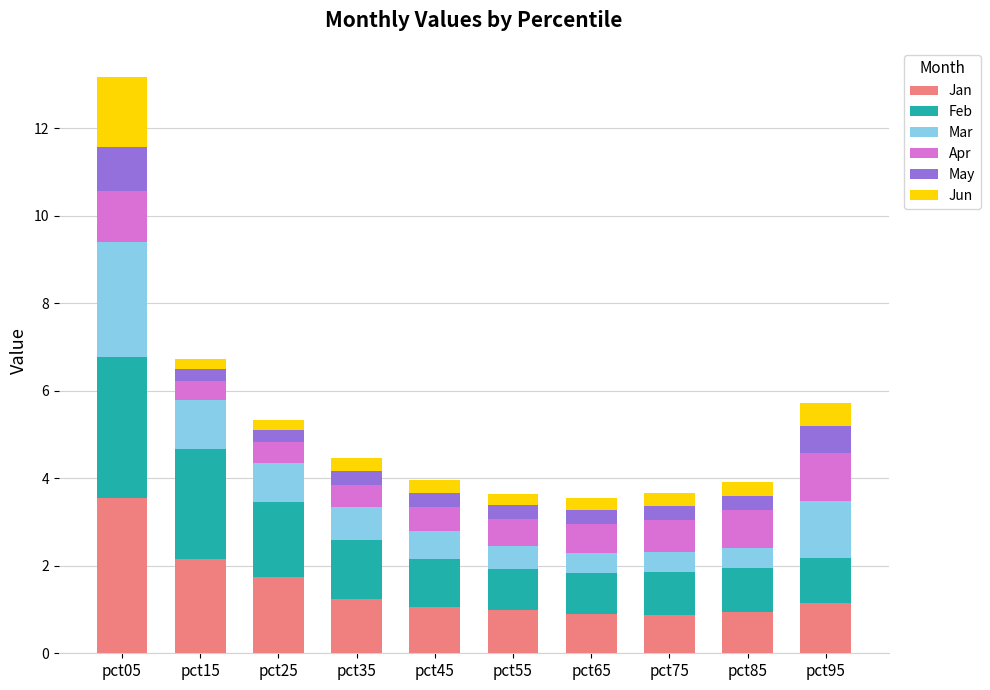

What is the maximum value for Jan?

3.5